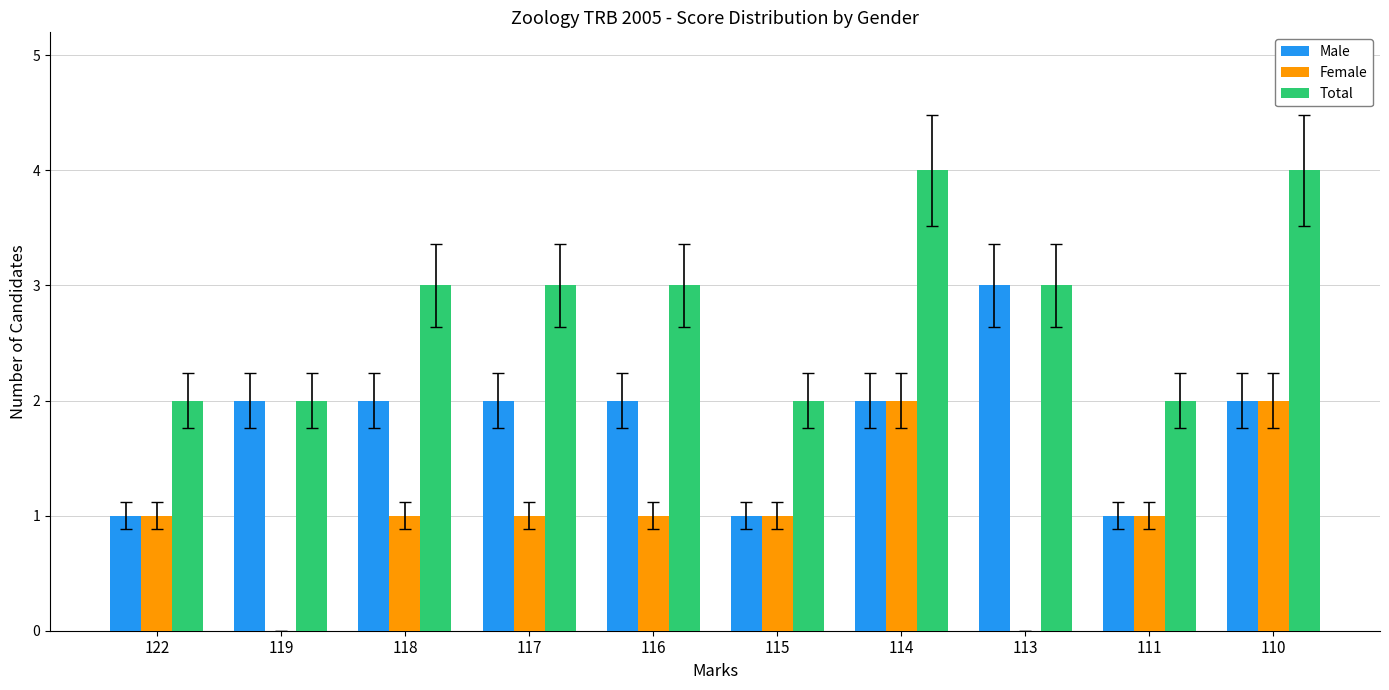

The value of Total at 116 is 5. True or false?

False